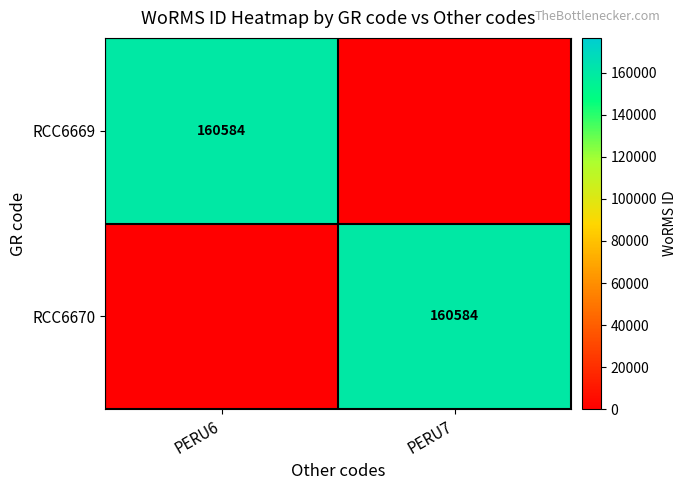

Is it true that RCC6670 equals 81050 at PERU7?

False